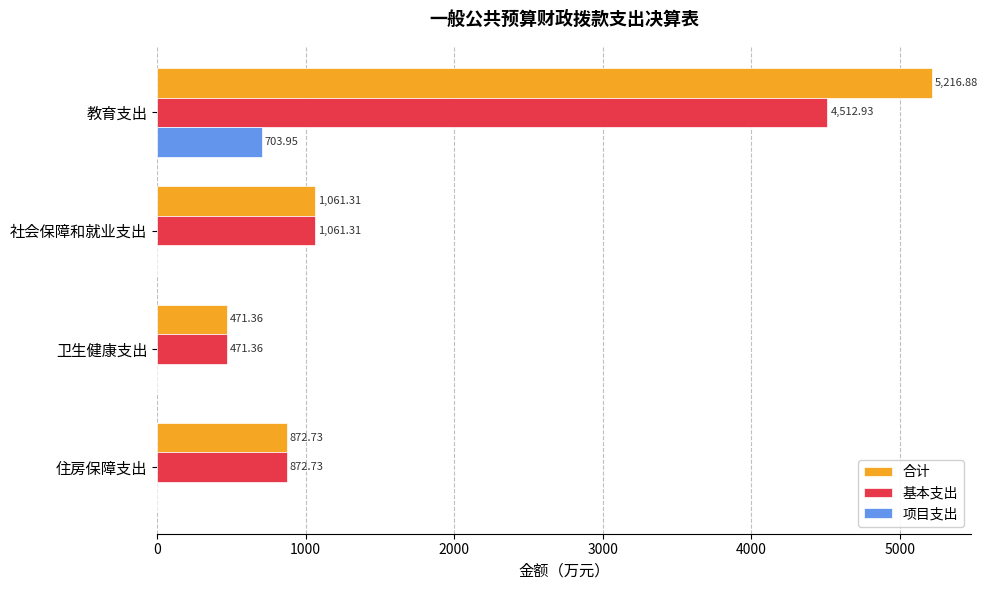

Which series changed the most between 教育支出 and 社会保障和就业支出?

合计